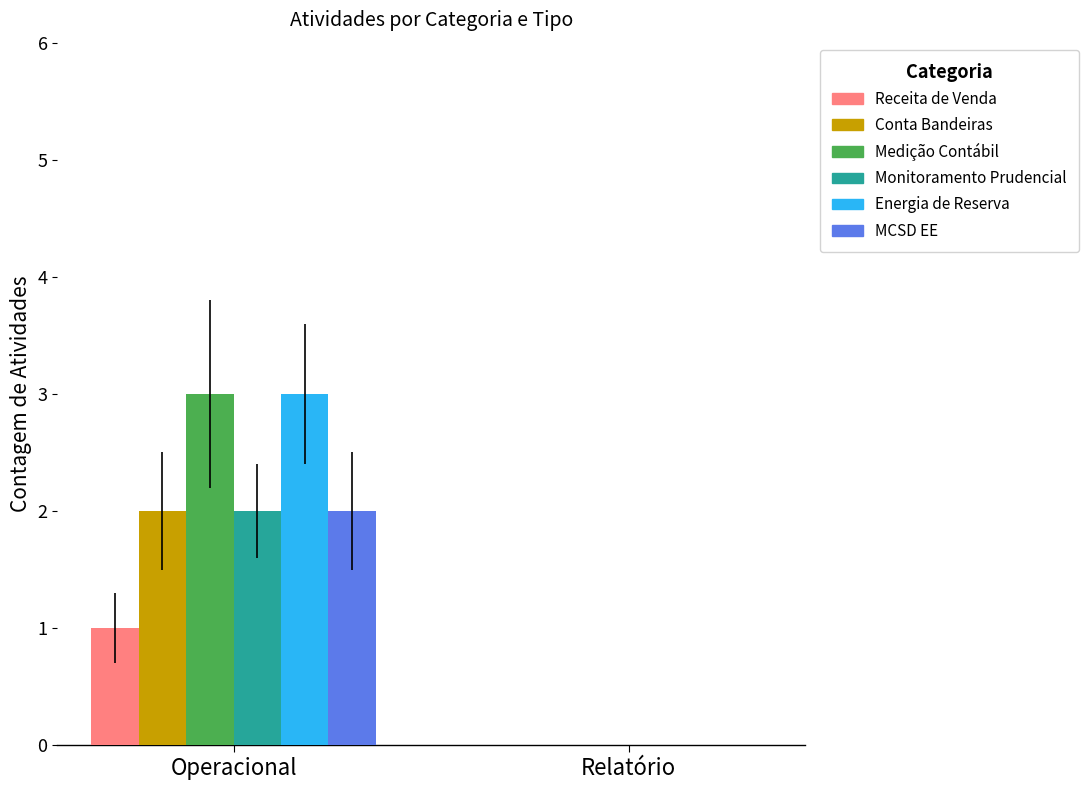

What is the sum of the Energia de Reserva values at Operacional and Relatório?

3